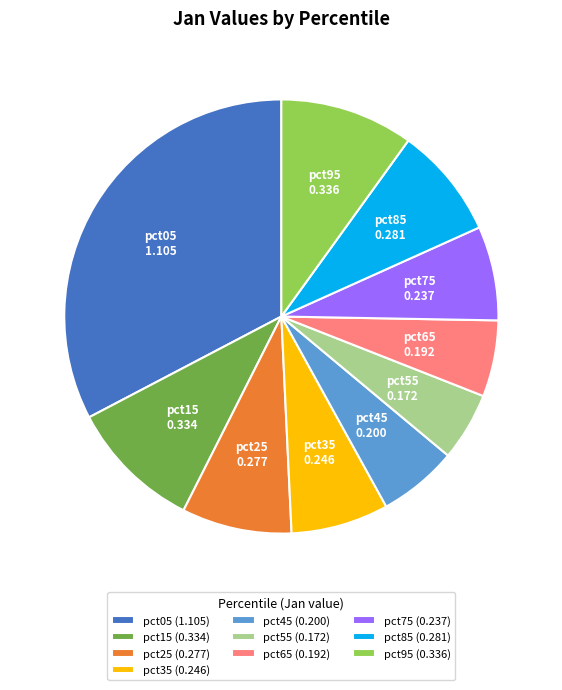

Which slice is the smallest?

pct55